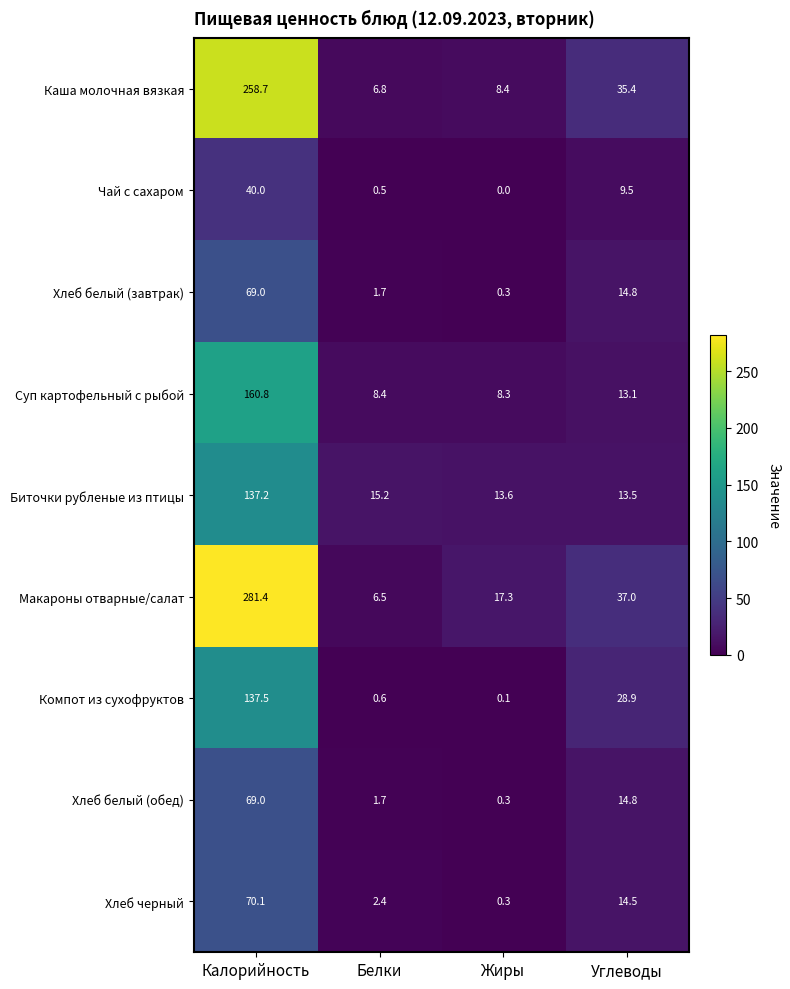

What is the difference between the highest and lowest values at Жиры?

17.3